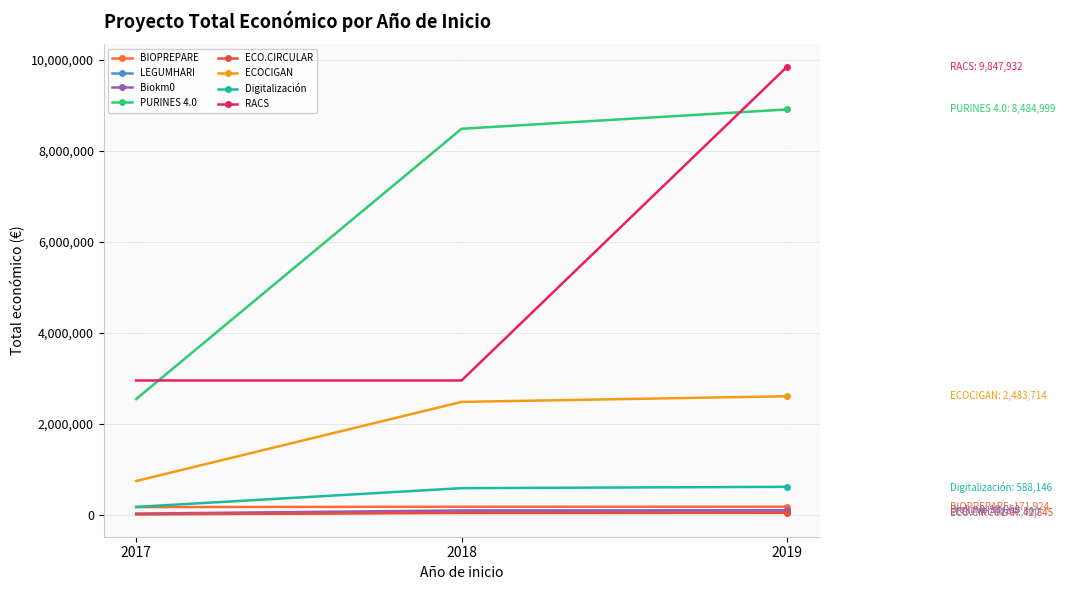

Is this an area chart (filled region under the line)?

No